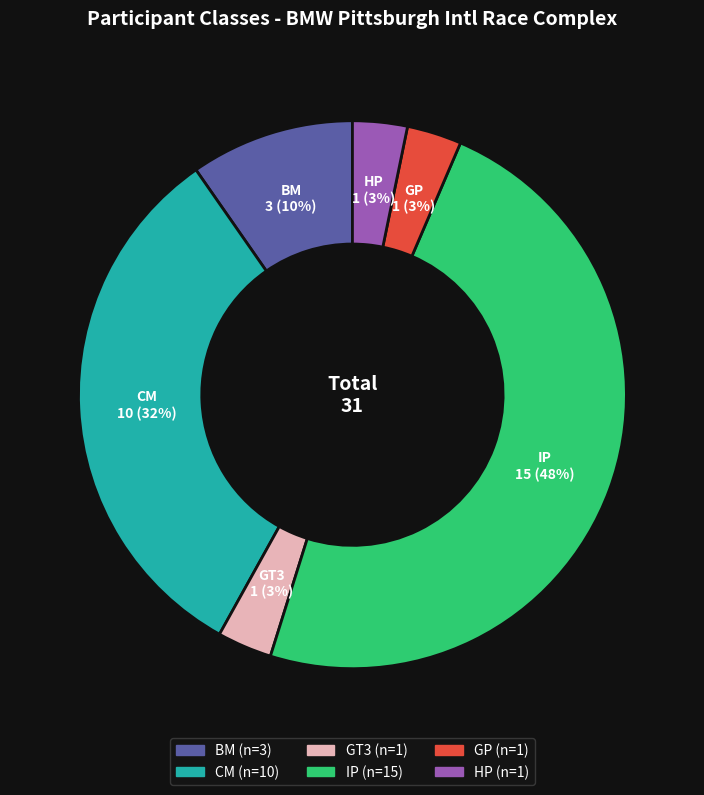

To the nearest percent, what portion does GP represent?

3%